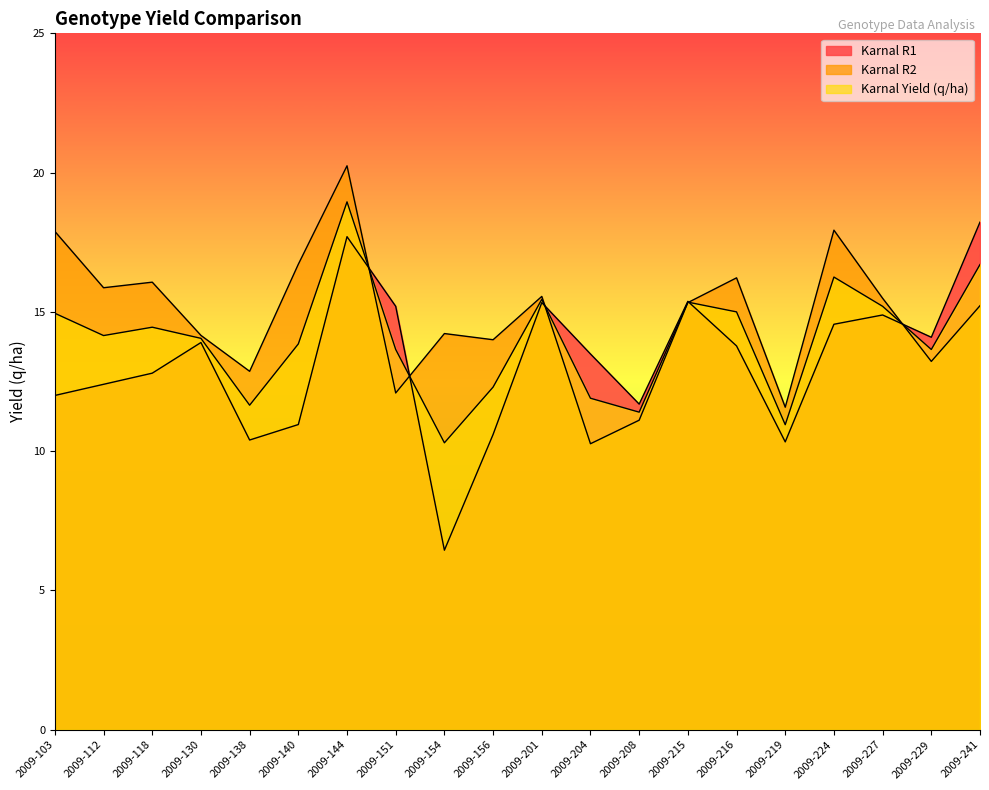

At which label is Karnal Yield (q/ha) closest to 14?

2009-130